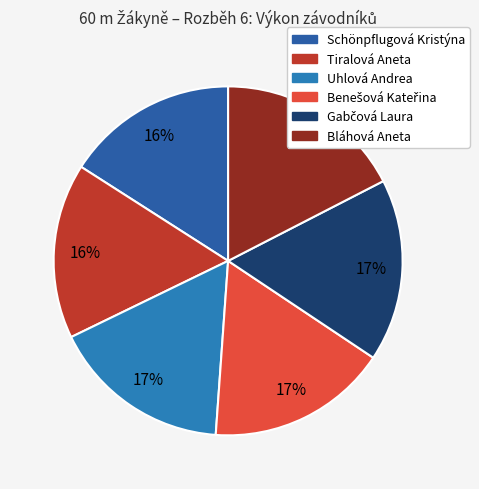

Count the number of slices in the pie.

6